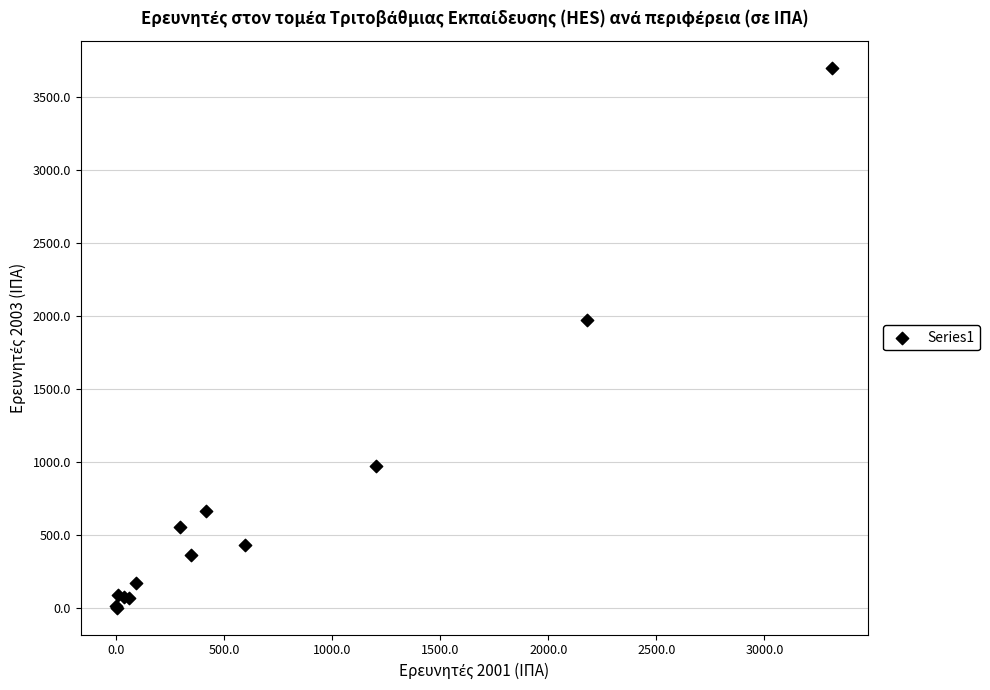

What Y value in the scatter plot is closest to 1850?

1972